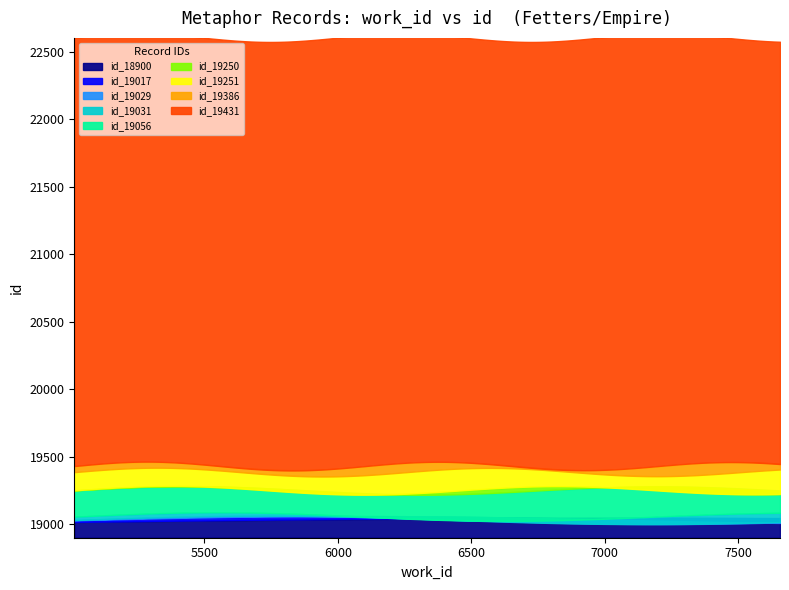

What is the sum of all id_18900 values?

189000